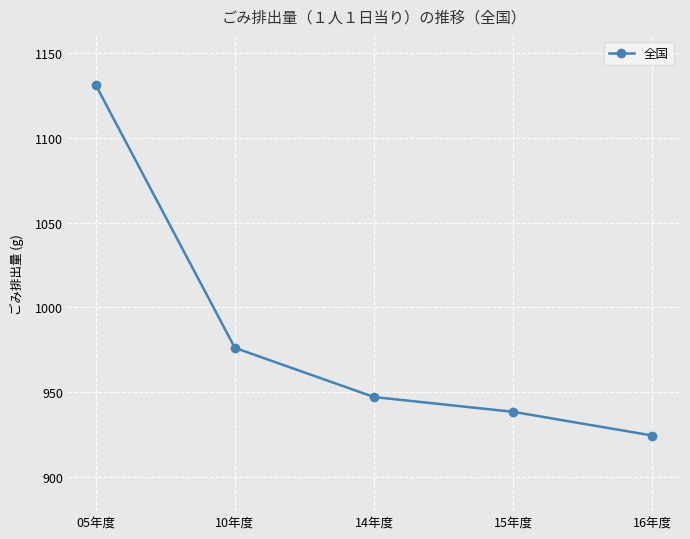

True or false: the data shows 938.5 at 15年度.

True